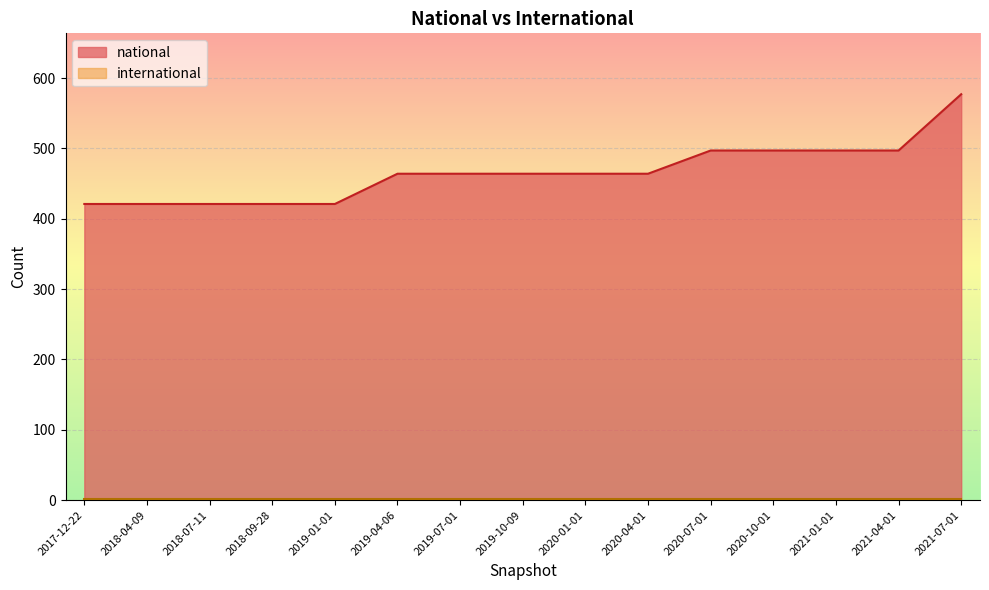

Which has a higher value, 2019-10-09 or 2017-12-22?

2019-10-09